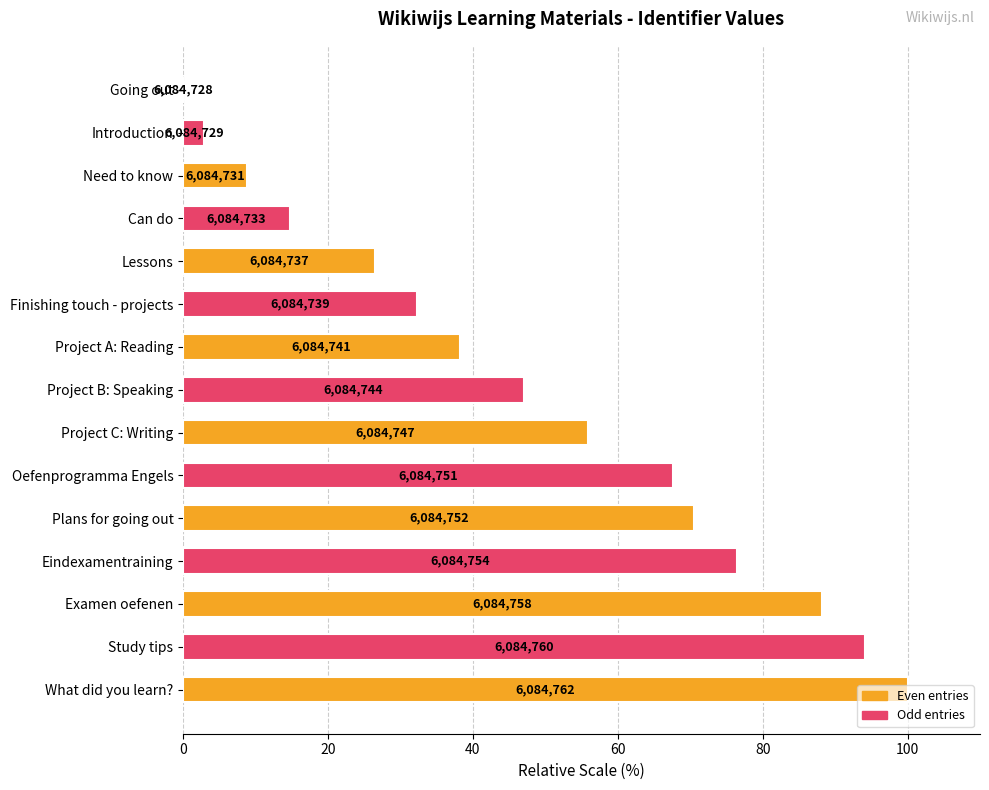

What value does the data have at Study tips?

94.1